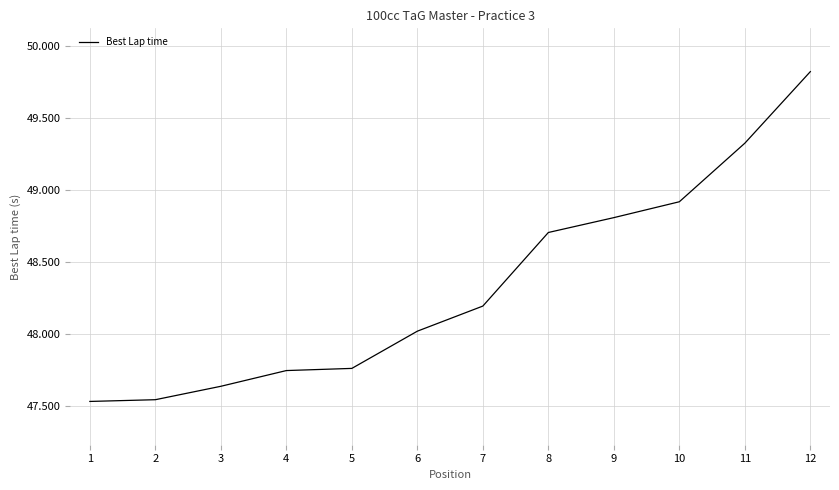

Which has a higher value, 9 or 4?

9